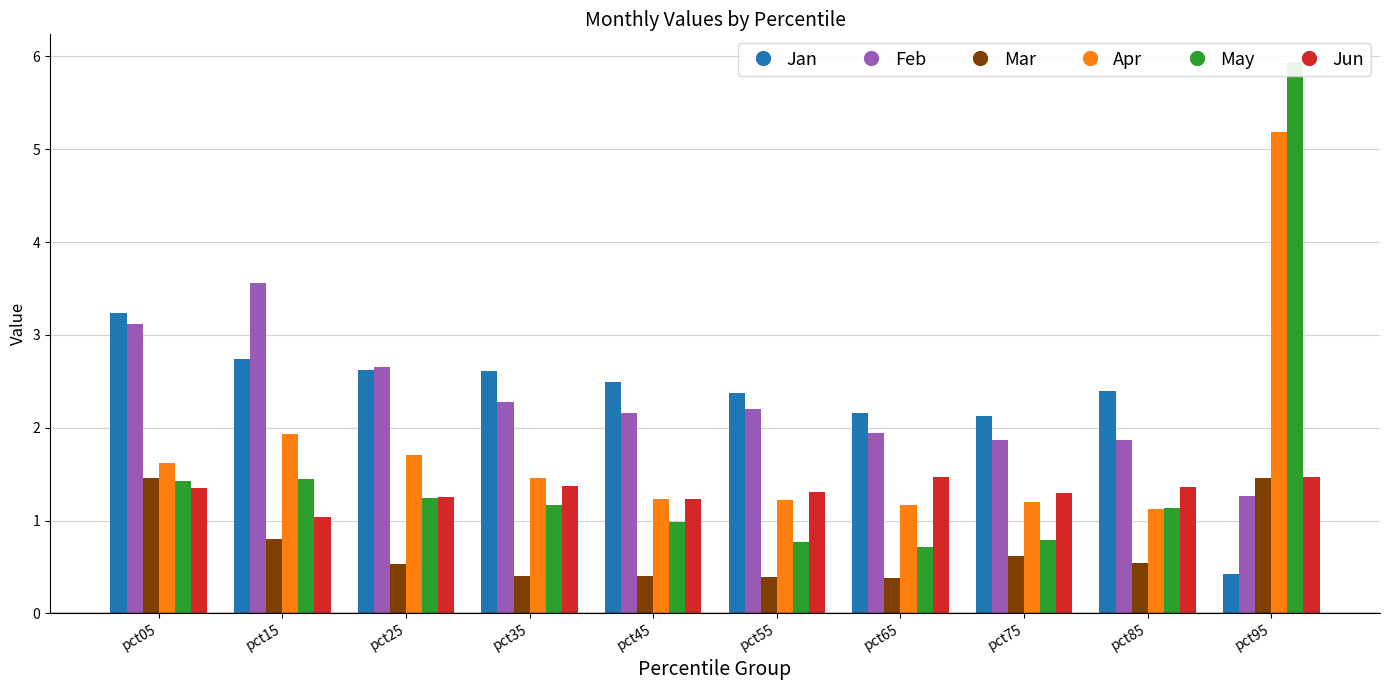

How many bars are there in total?

60